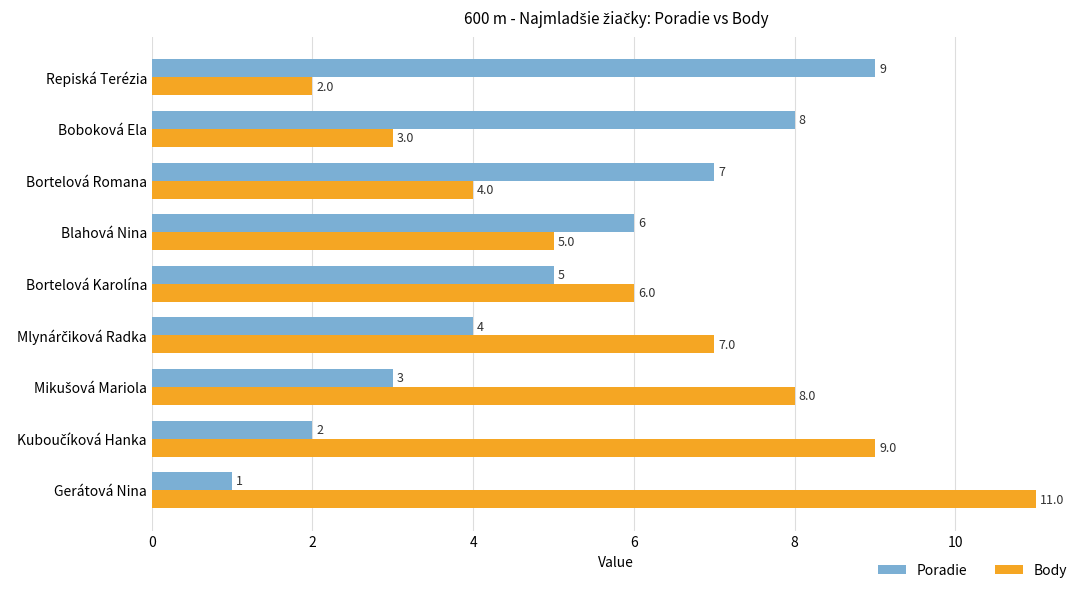

Which series has the largest total across all categories?

Body